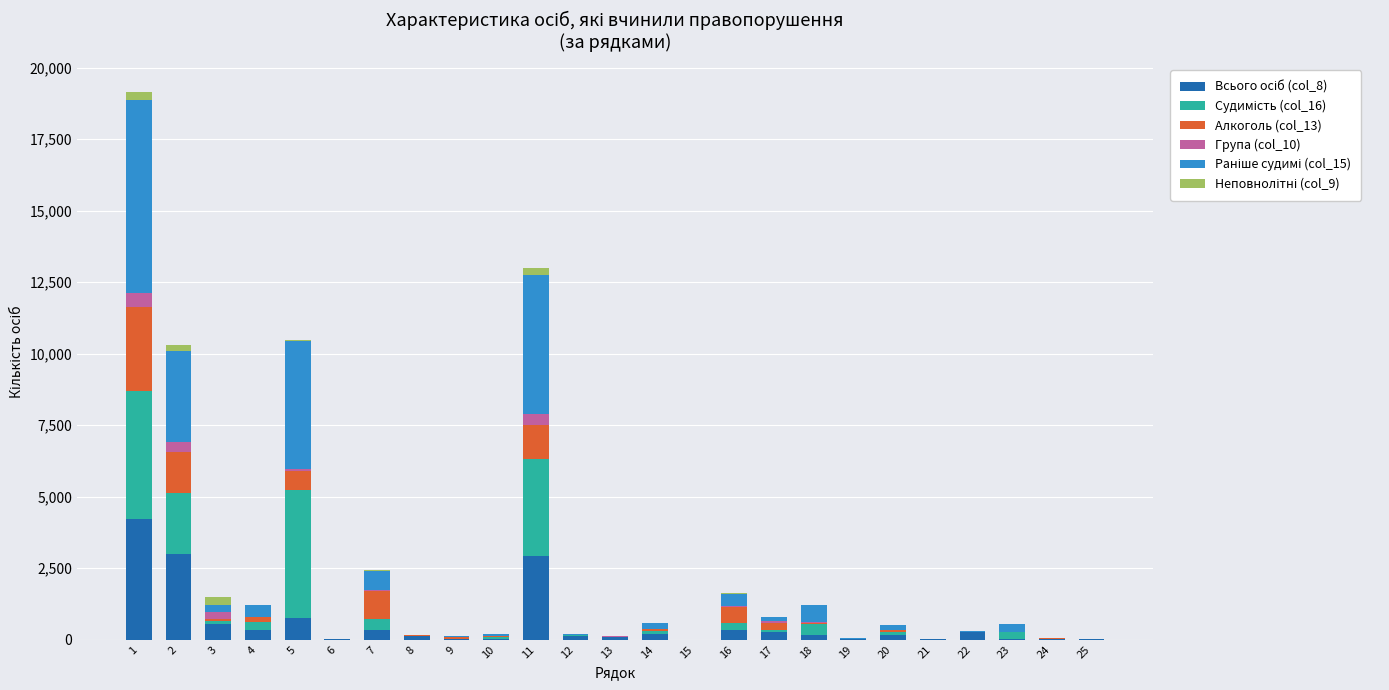

What is the sum of all Неповнолітні (col_9) values?

1142